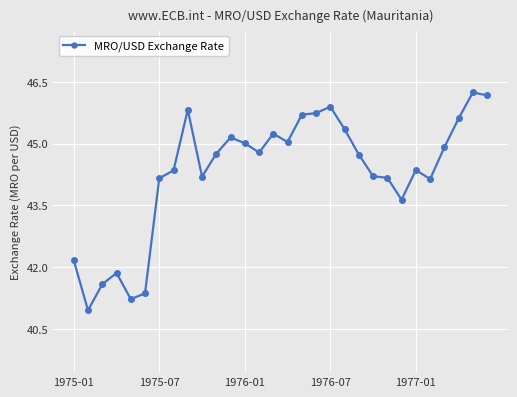

True or false: the data has more than 1 interior local peaks.

True